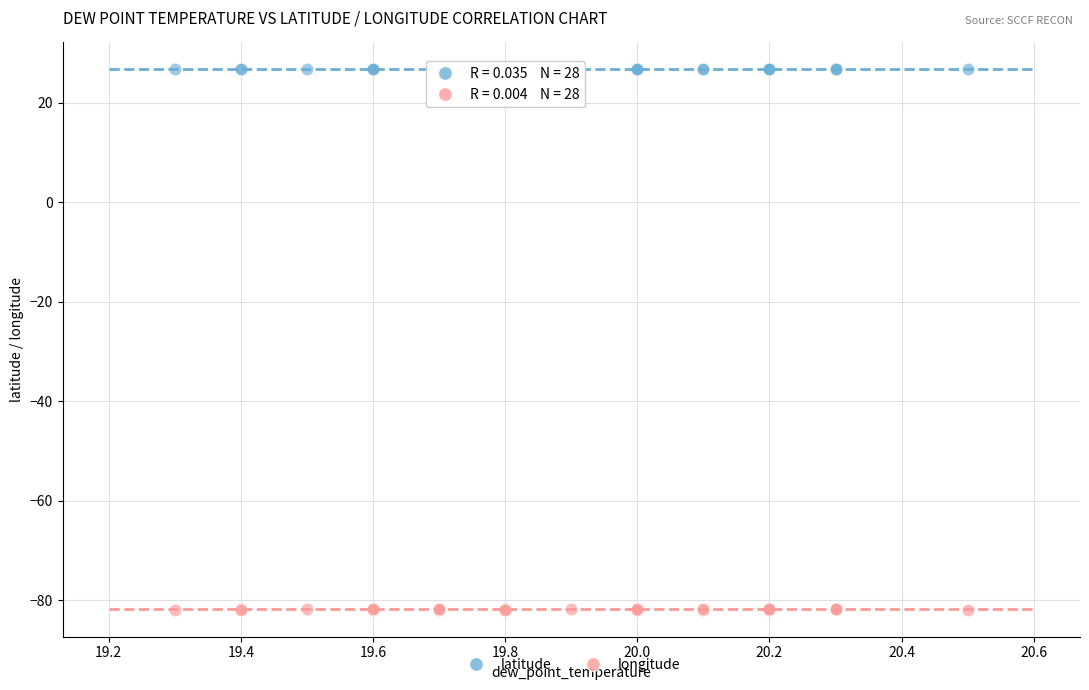

What is the X range (max minus min) for the scatter plot?

1.2